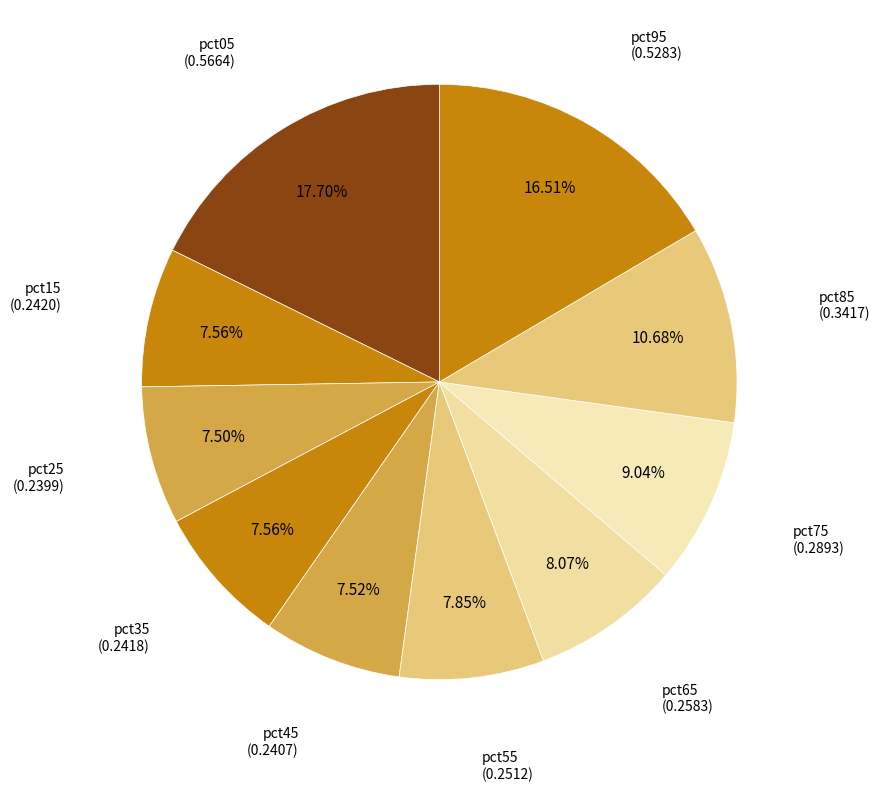

To the nearest percent, what is the difference between the largest and smallest slice percentages?

10%